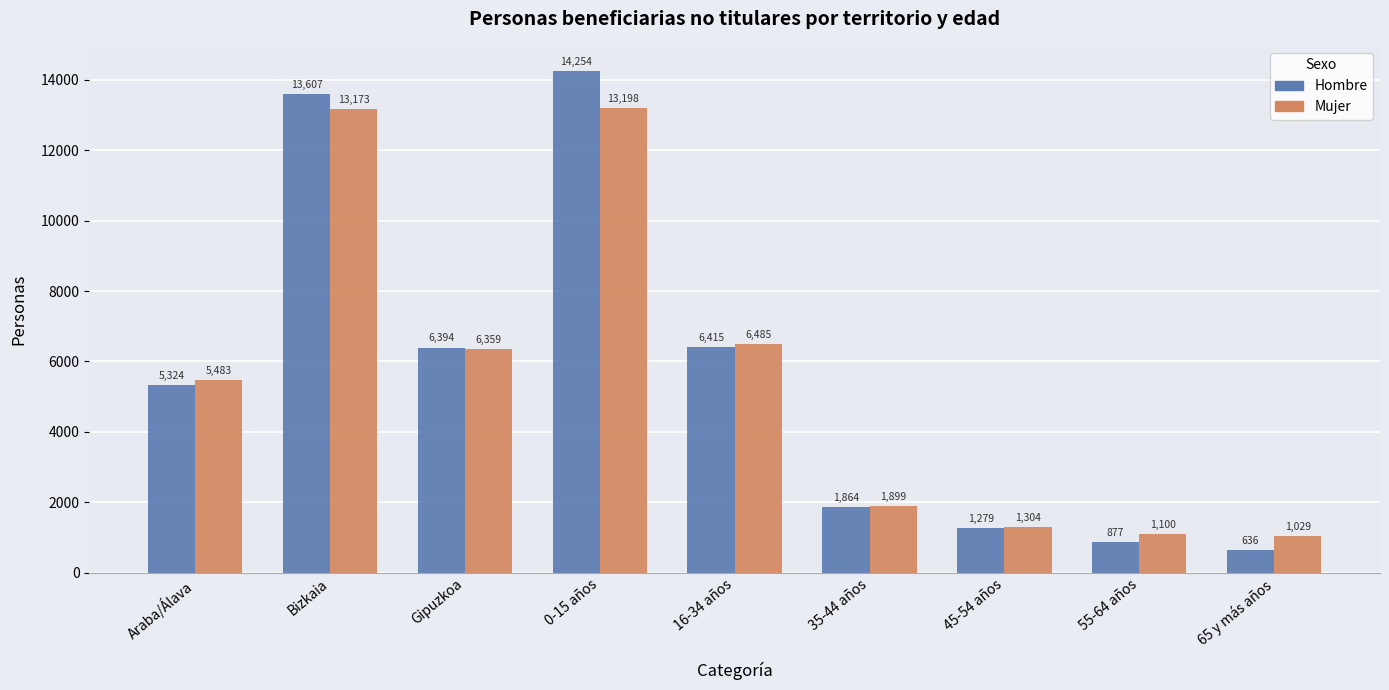

Which category has the highest value in the Mujer series?

0-15 años